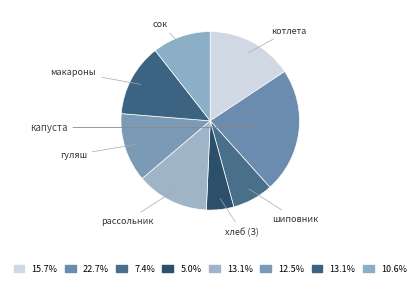

Is there a majority slice in this chart?

No